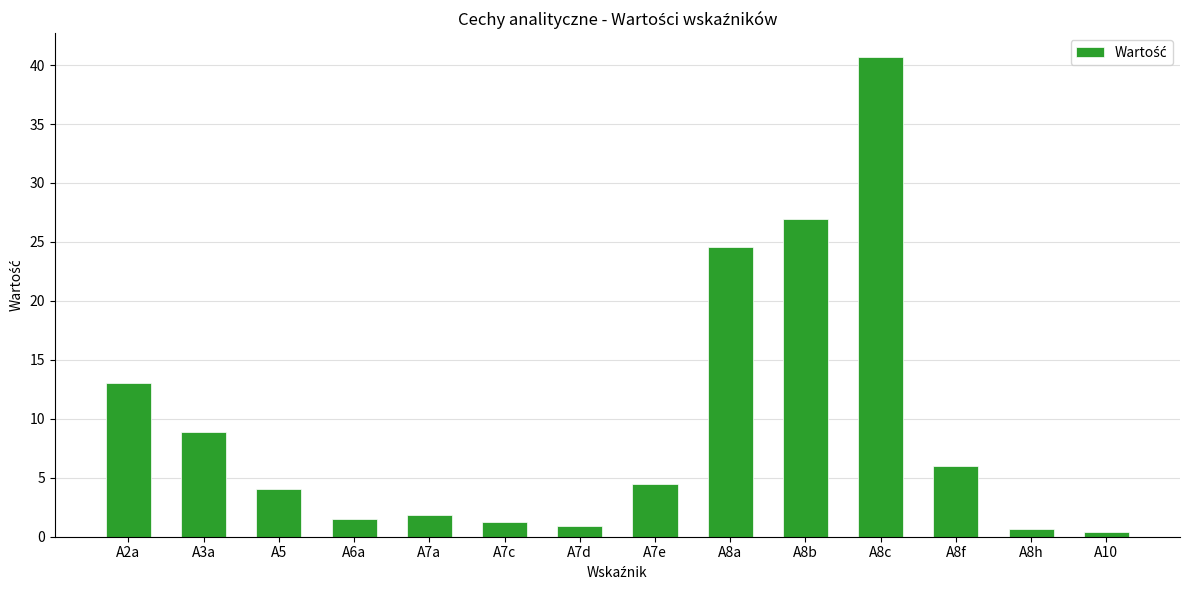

Which label corresponds to the largest value in the chart?

A8c